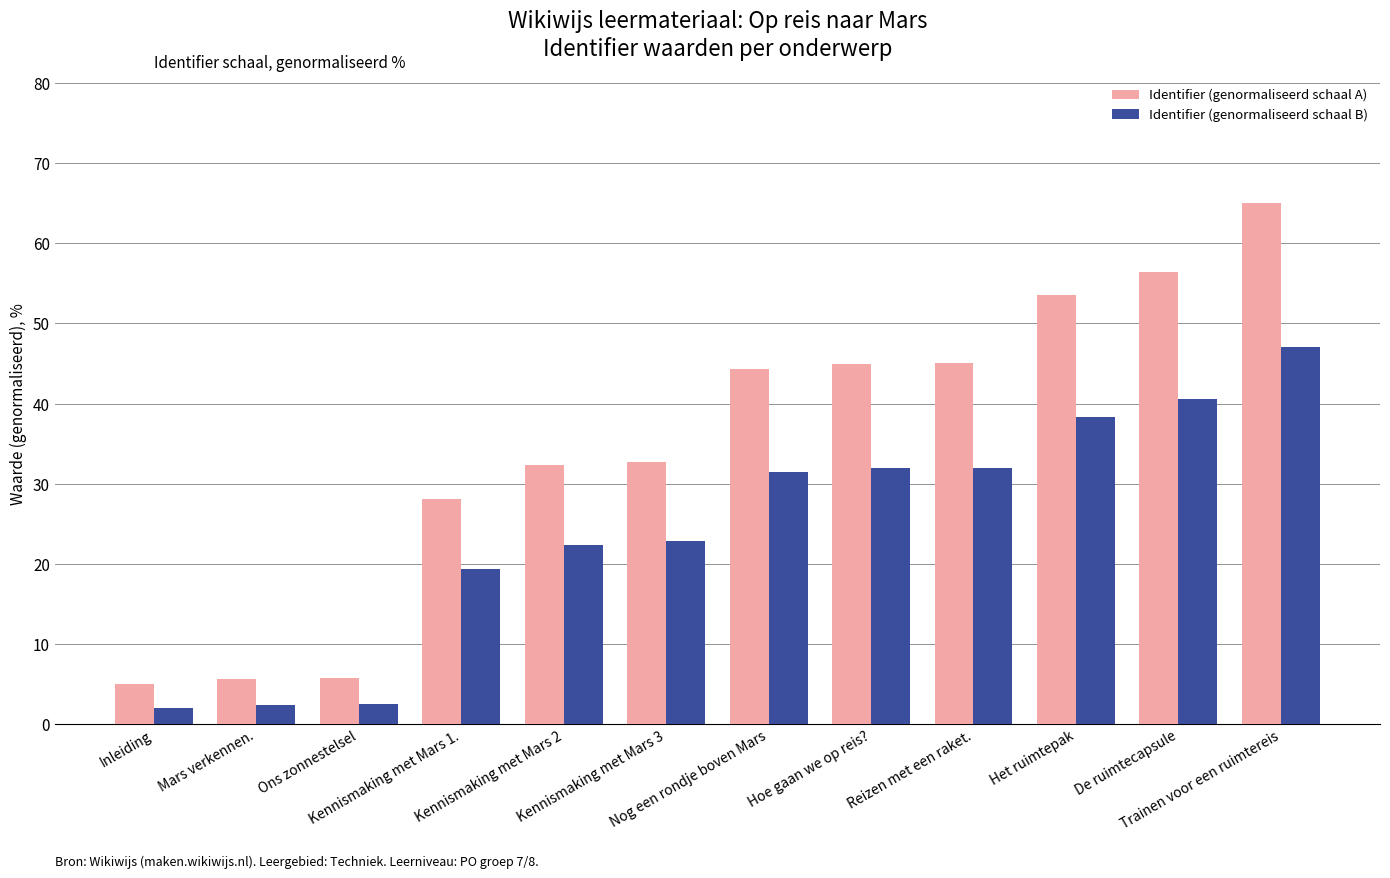

How many distinct data groups are displayed?

2